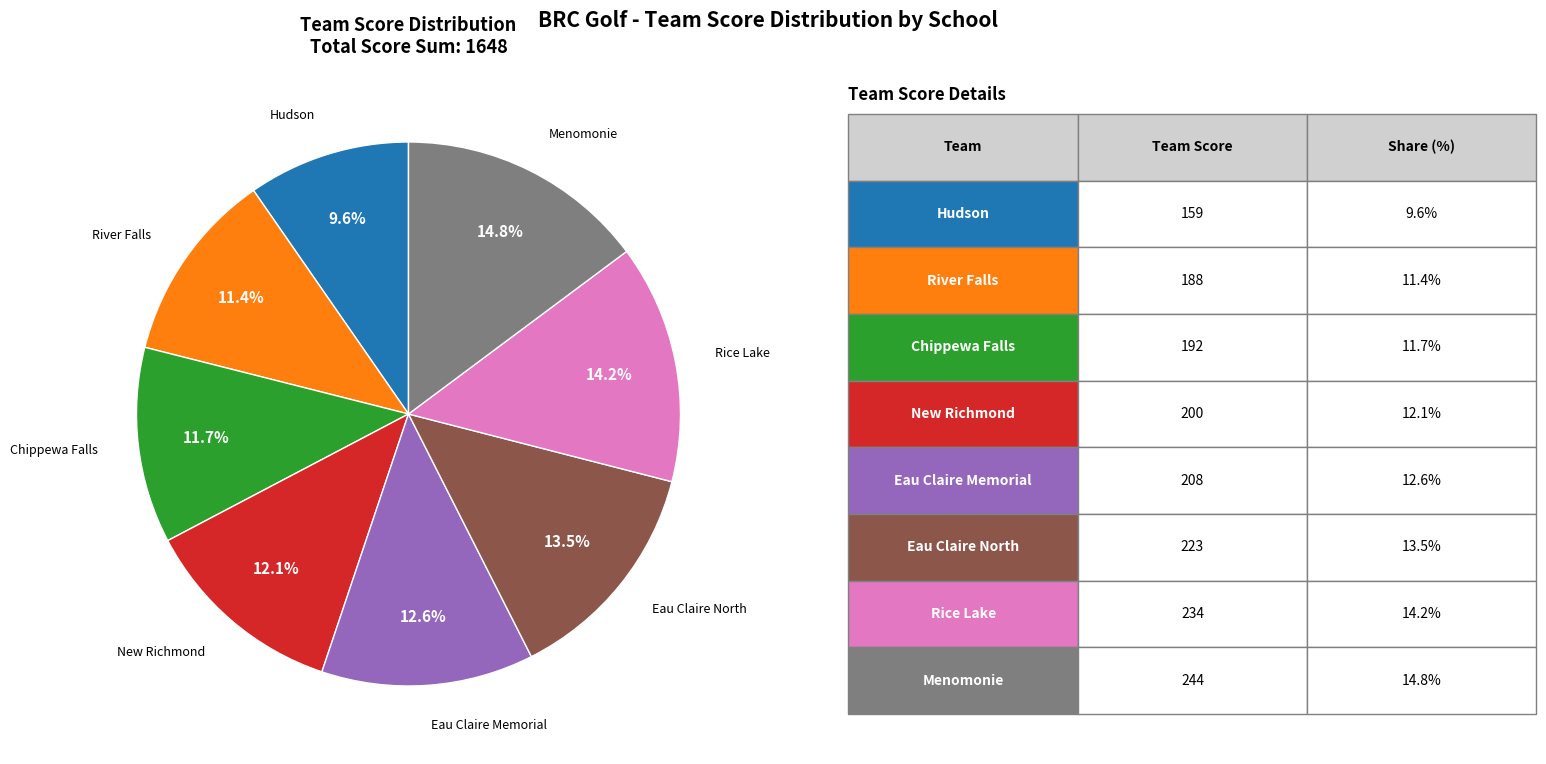

Between Eau Claire North and River Falls, which is larger?

Eau Claire North